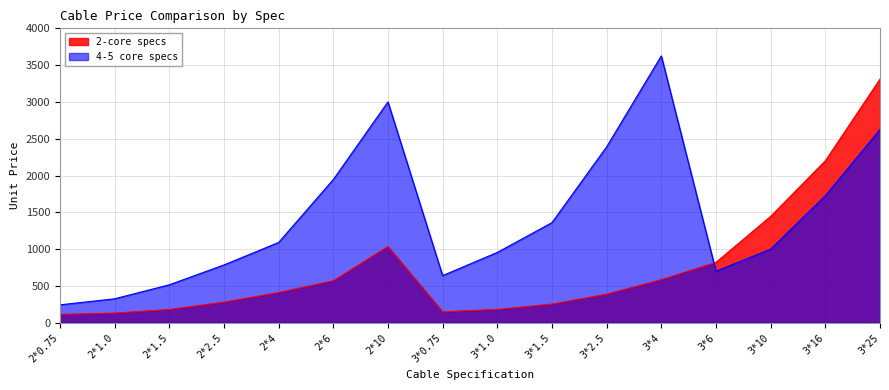

Does the chart display data point markers on the line(s)?

No